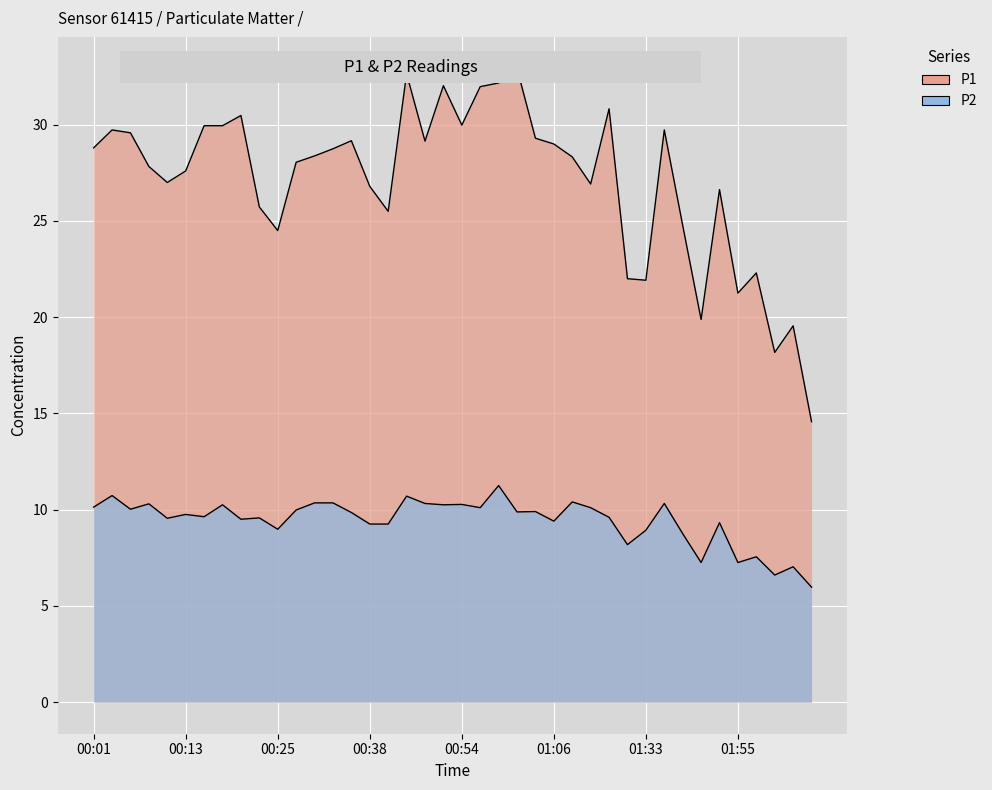

Which series has the largest range (max minus min)?

P1